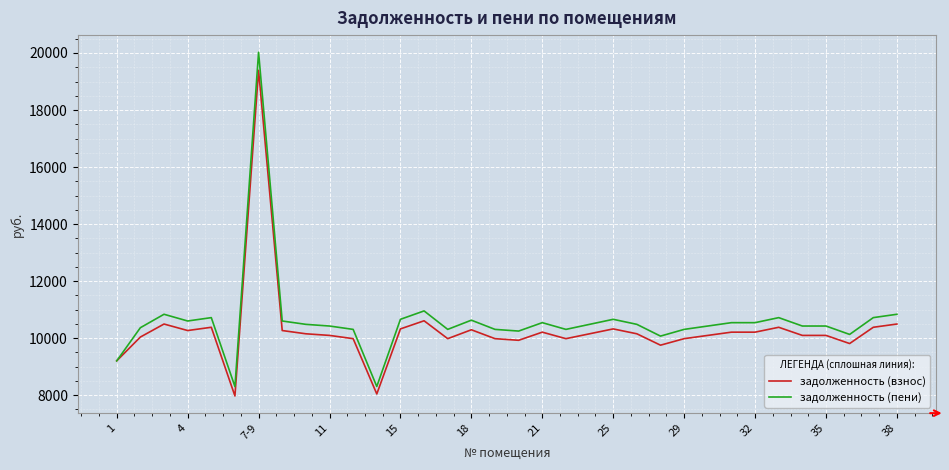

How many lines are shown in the chart?

2